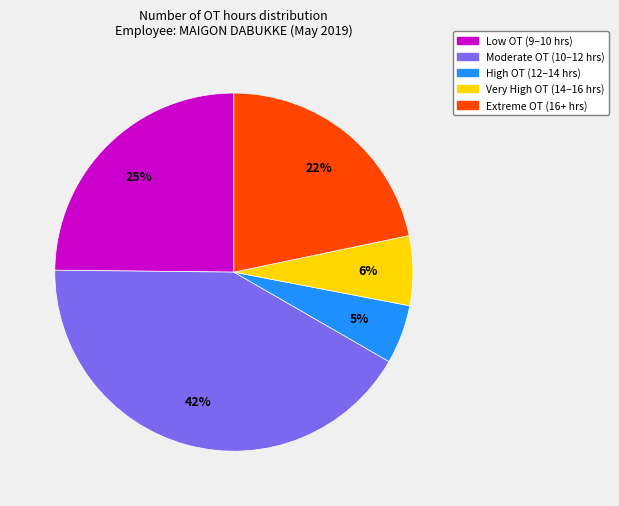

Does any single category account for the majority?

No